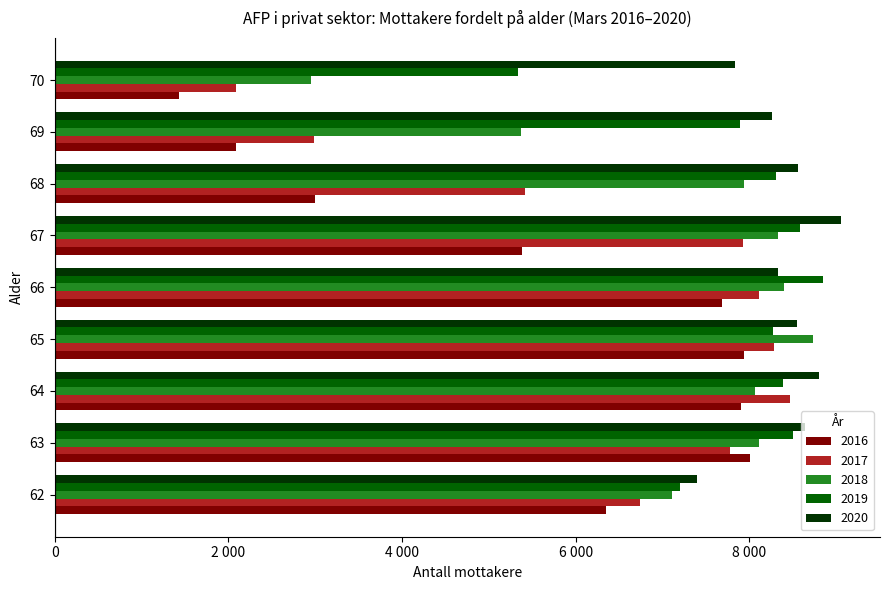

What are all the series names shown in the legend?

2016, 2017, 2018, 2019, 2020